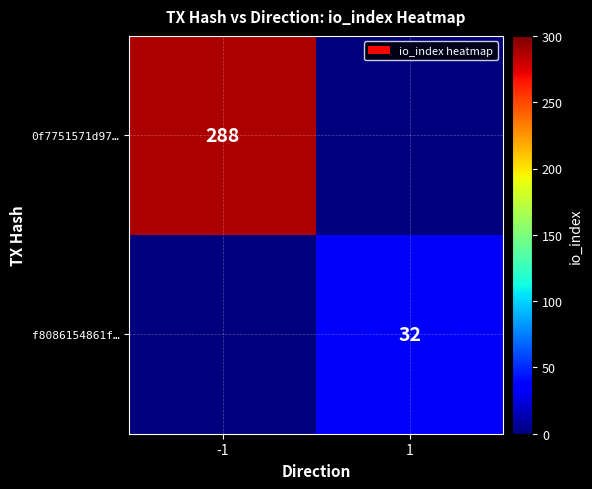

True or false: f8086154861f… has a value of 32 at 1.

True